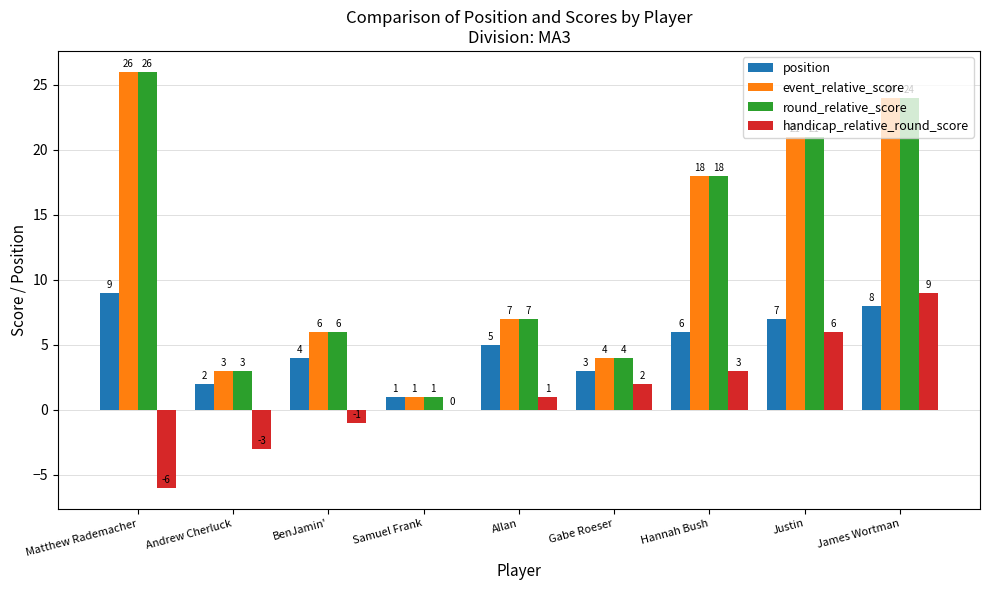

What is the greatest value displayed?

26